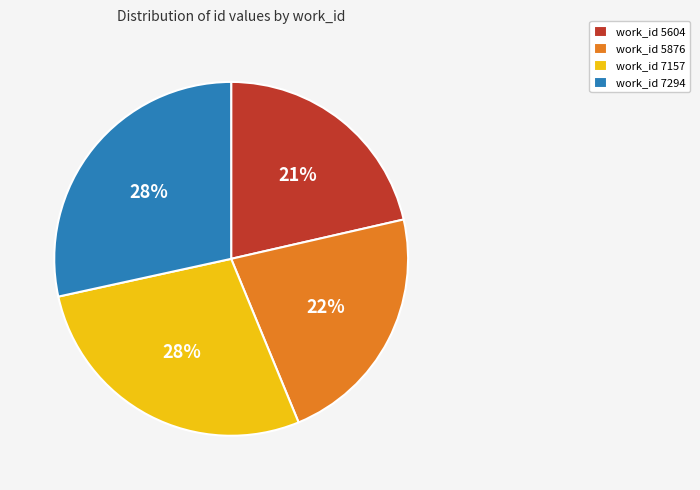

True or false: work_id 7157 accounts for 17% of the total.

False